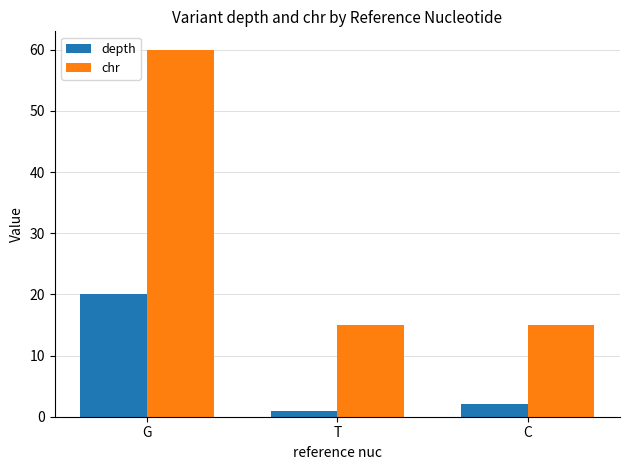

What is the difference between the depth values at G and T?

19